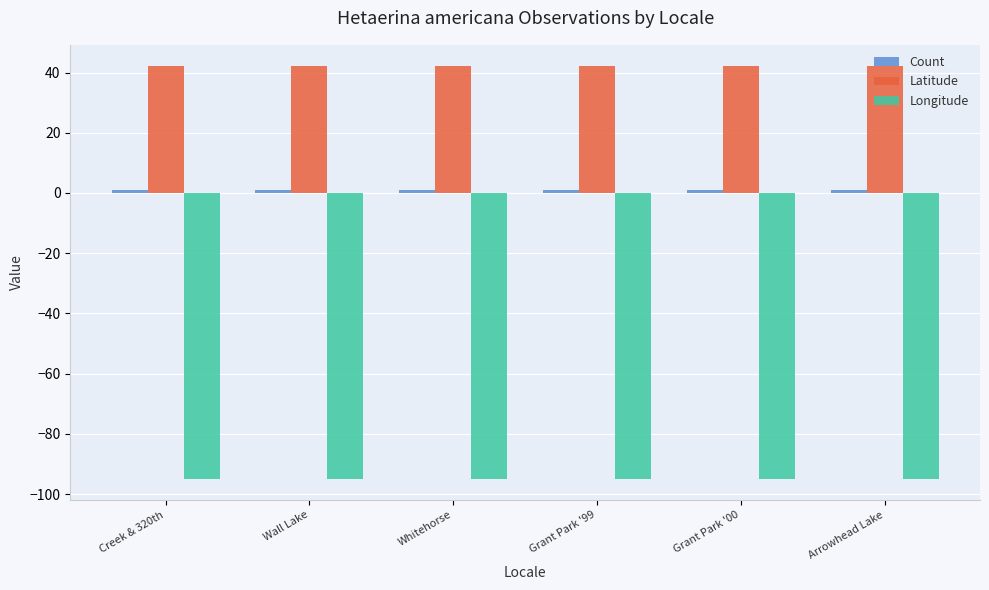

How many bars are there in each group?

3